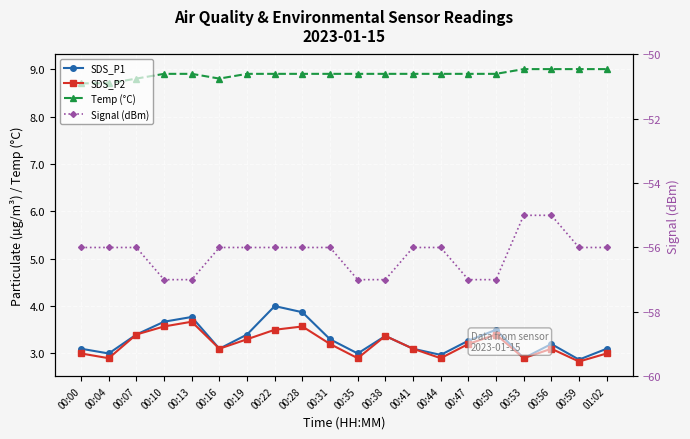

True or false: SDS_P2 has a value of 4.9 at 00:31.

False